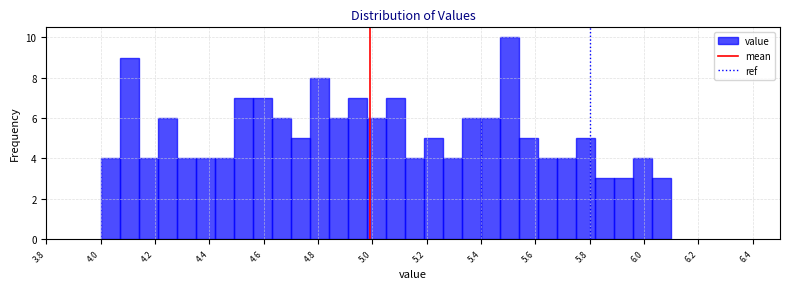

Around what value on the x-axis is the tallest bar? Give the approximate position of its centre, as read against the axis.

5.50